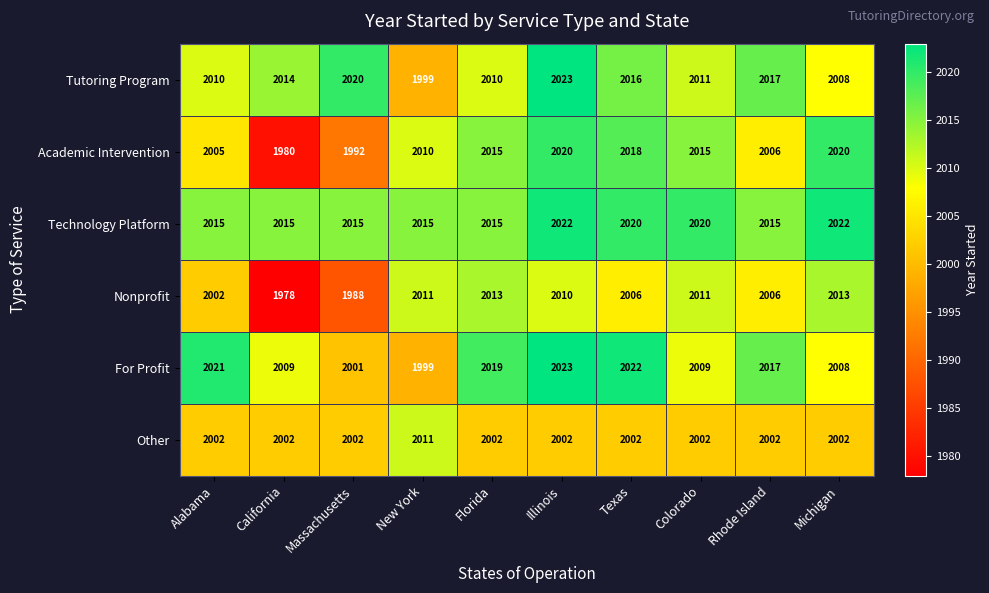

What is the total value across all series at Rhode Island?

12063